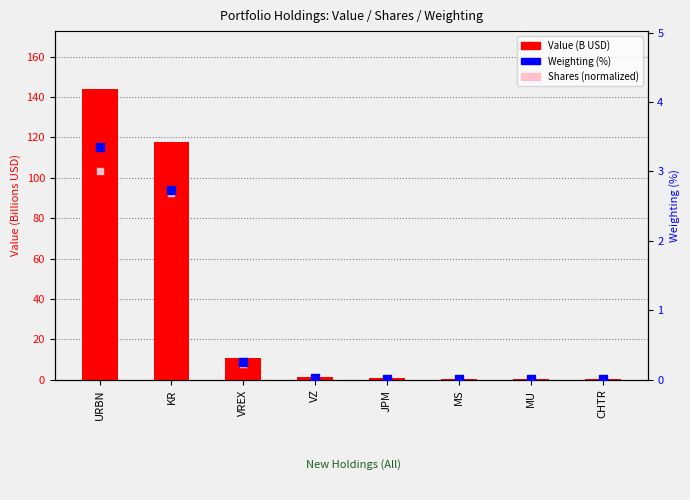

Which series contains the lowest Y value?

Shares (norm.)